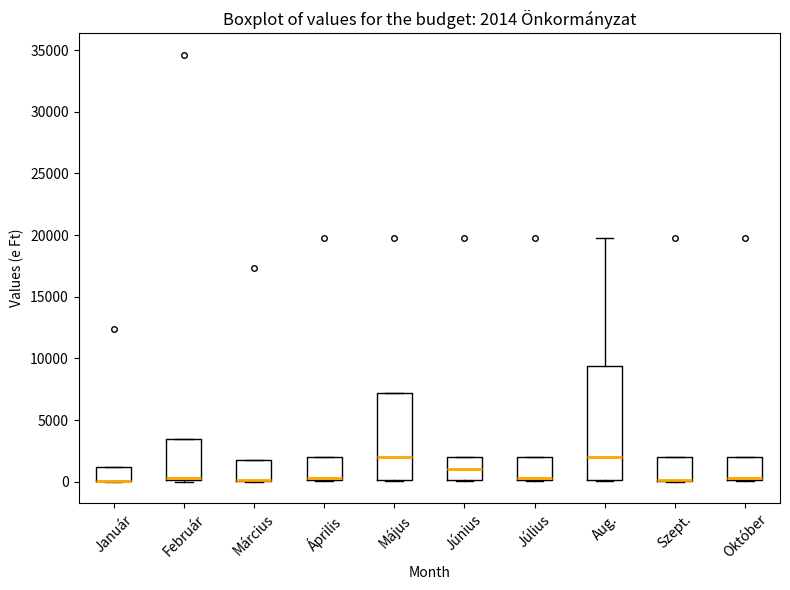

Which box is the tallest, from its lower edge to its upper edge?

Aug.